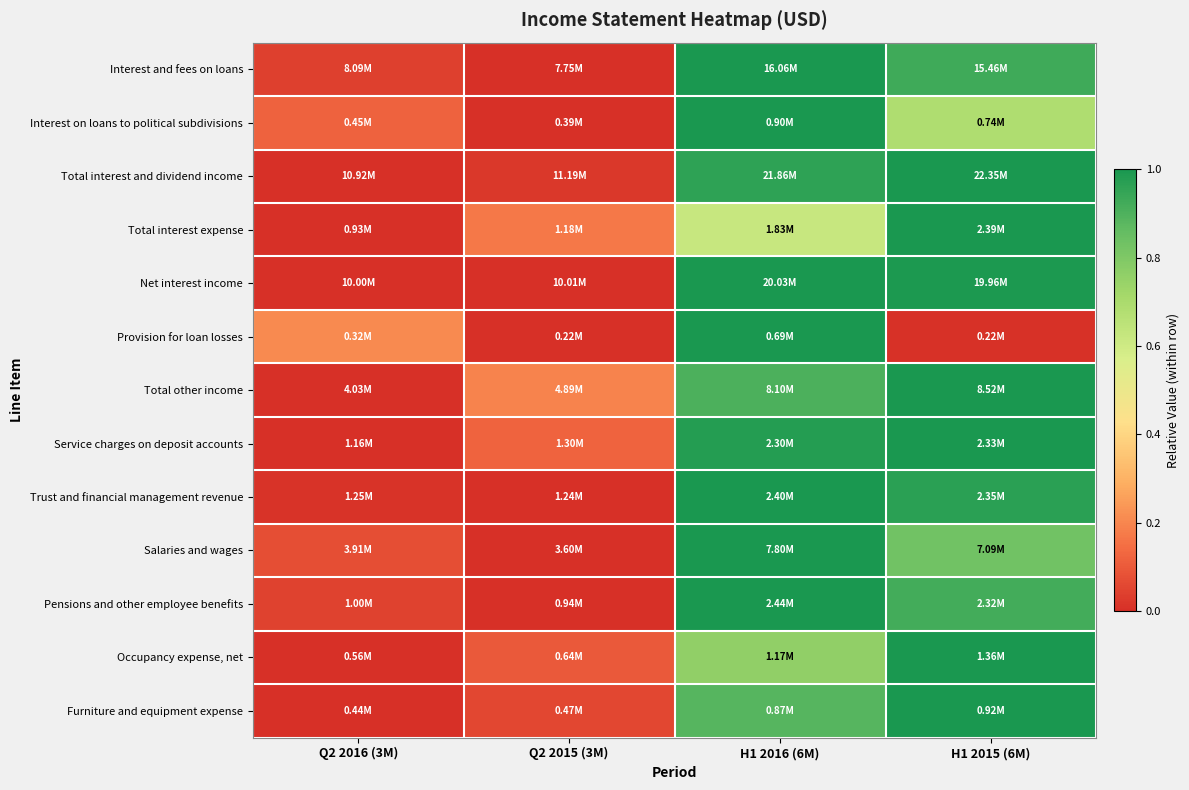

At how many categories does at least one series exceed 0?

4